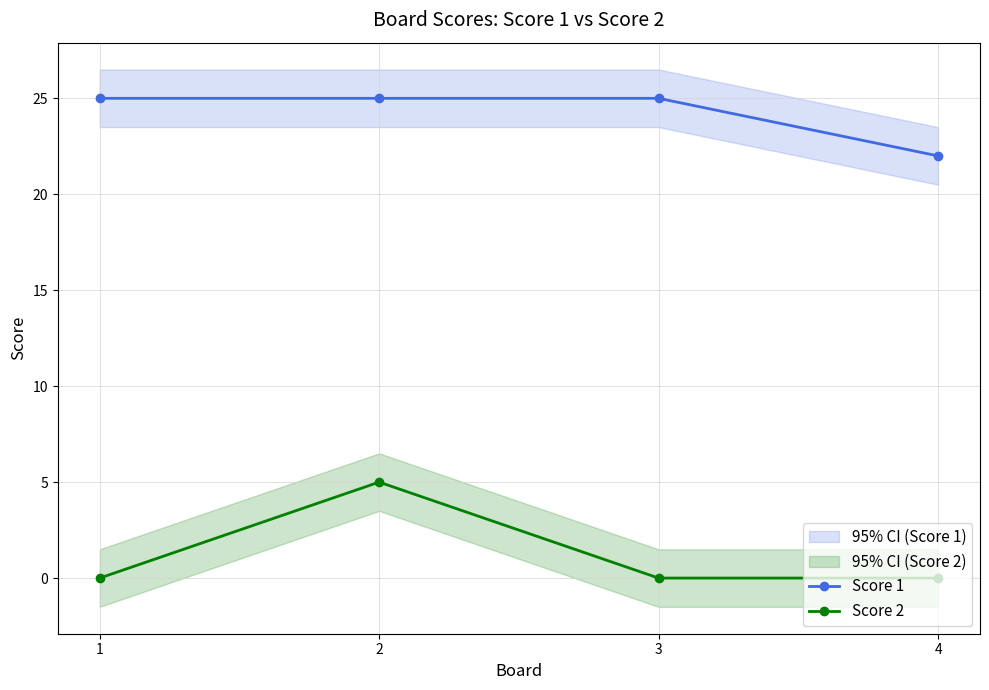

What is the difference between the maximum and minimum values in the Score 1 series?

3